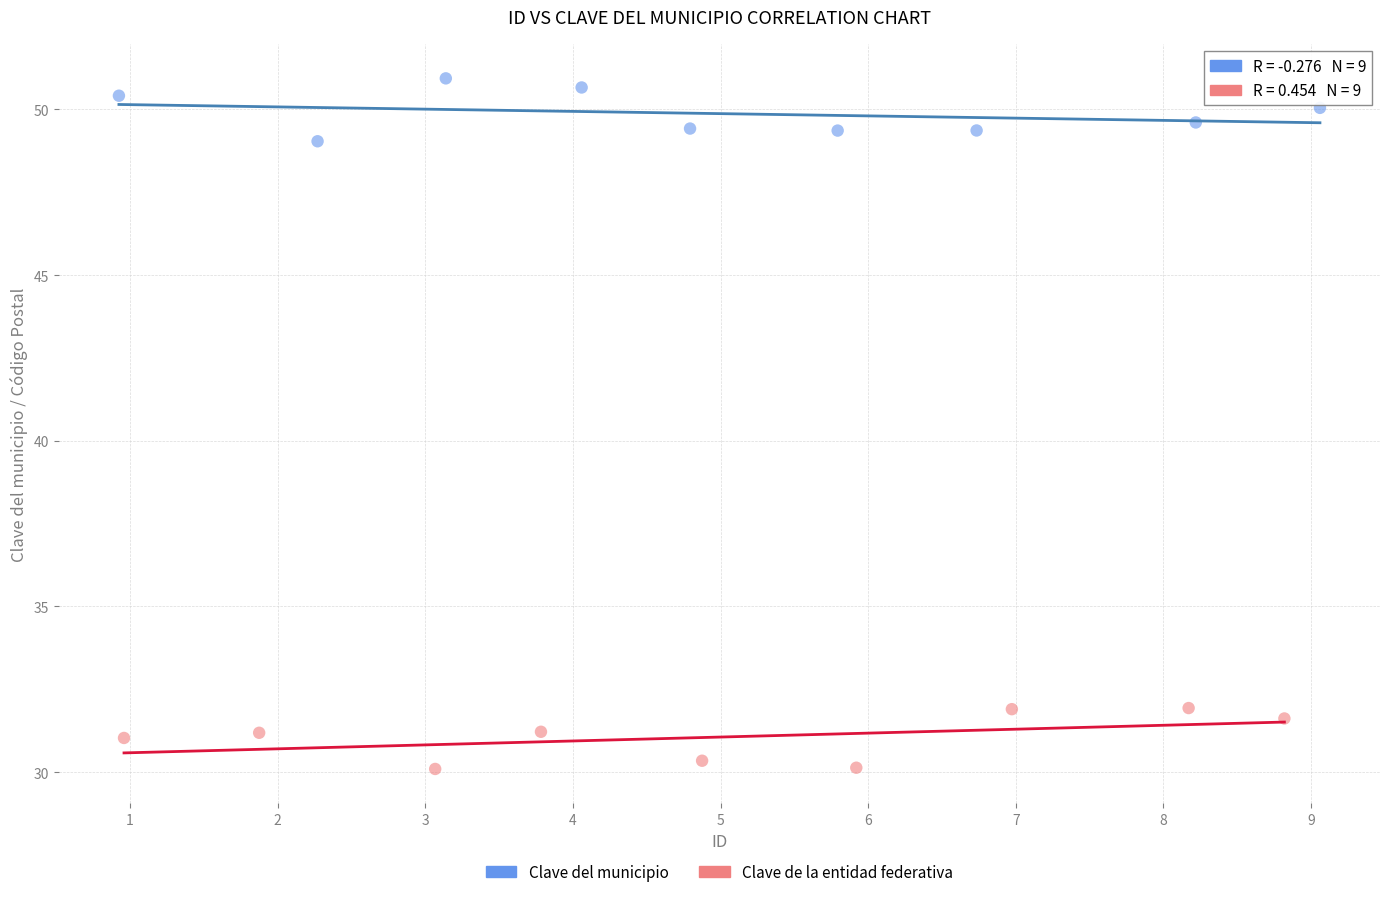

Which series reaches the maximum Y coordinate?

Clave del municipio